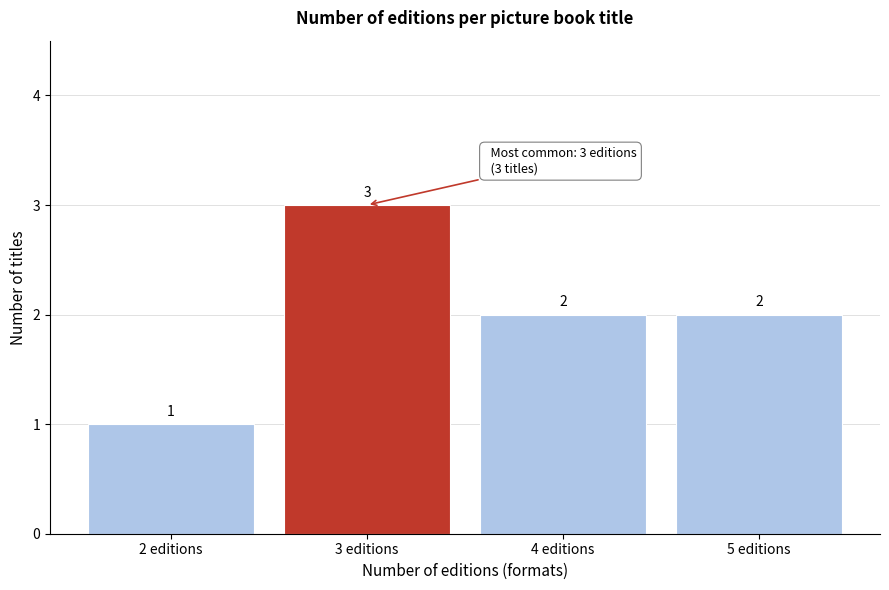

Reading left to right, transcribe this chart: for each bar, give the range it covers on the x-axis and its height.

1.5 to 2.5: 1
2.5 to 3.5: 3
3.5 to 4.5: 2
4.5 to 5.5: 2